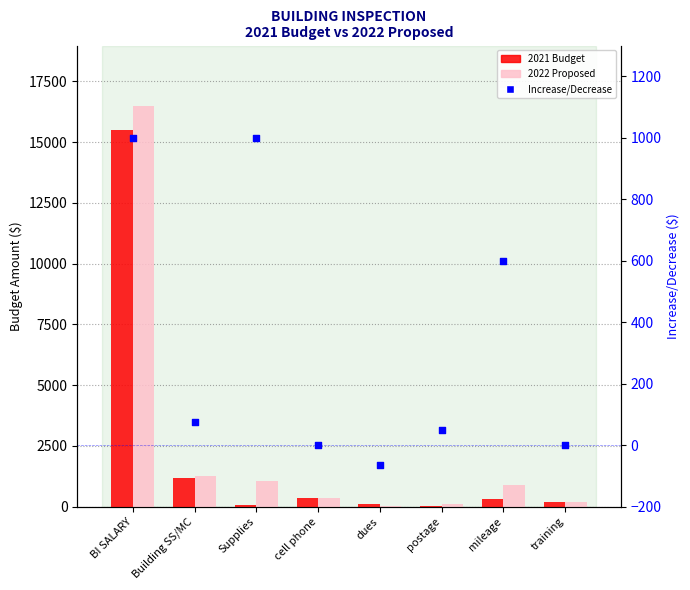

What are all the series names shown in the legend?

2021 Budget, 2022 Proposed, Increase/Decrease